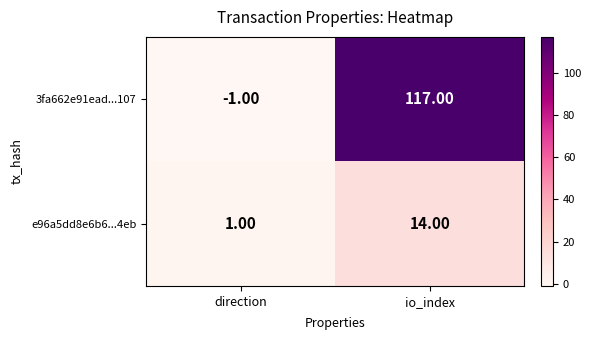

At io_index, list the series in order from smallest to largest.

e96a5dd8e6b6...4eb, 3fa662e91ead...107